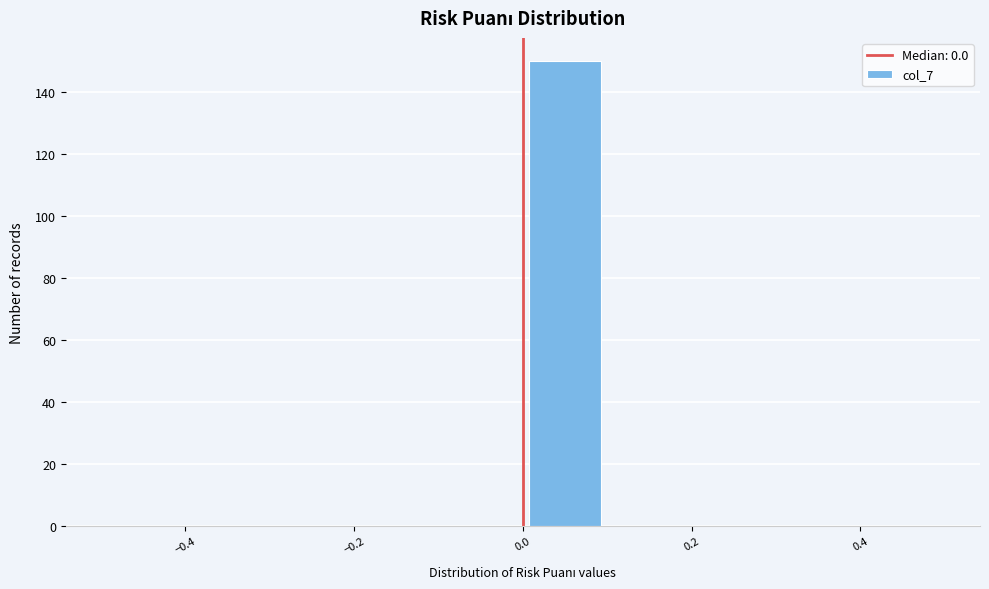

Reading left to right, transcribe this chart: for each bar, give the range it covers on the x-axis and its height. The values are not printed on the chart, so give them approximately, as read against the axis.

-0.5 to -0.4: 0
-0.4 to -0.3: 0
-0.3 to -0.2: 0
-0.2 to -0.1: 0
-0.1 to 0.0: 0
0.0 to 0.1: 150
0.1 to 0.2: 0
0.2 to 0.3: 0
0.3 to 0.4: 0
0.4 to 0.5: 0